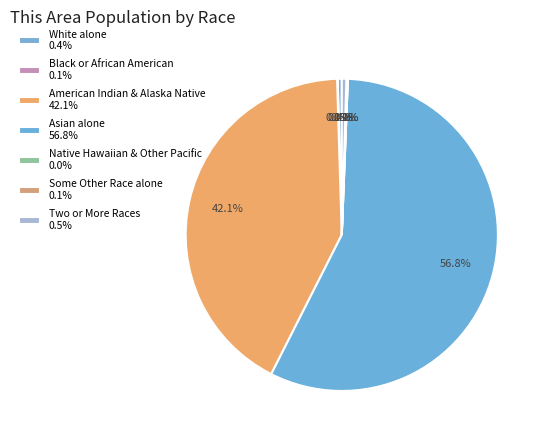

To the nearest percent, what is the average slice percentage?

14%